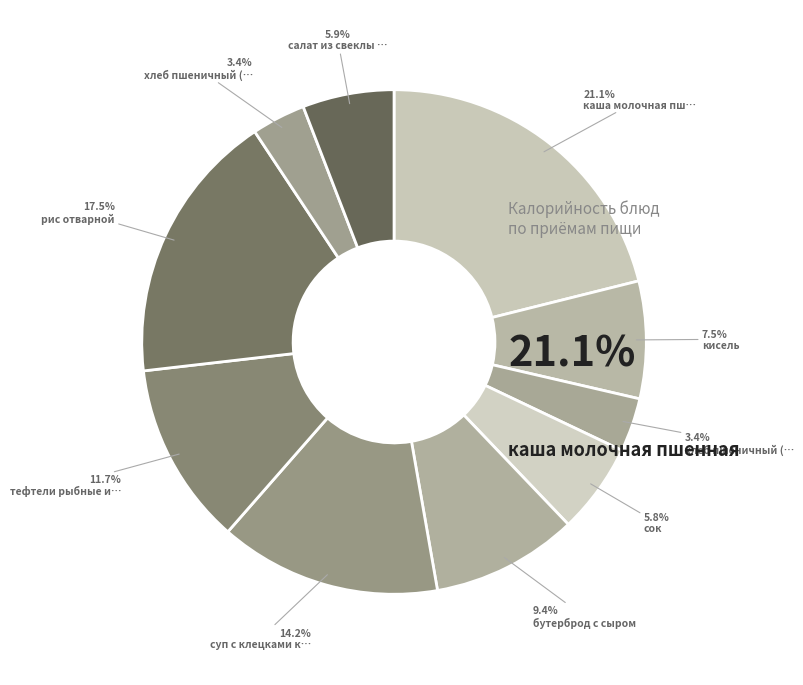

What is the largest slice in the pie chart?

каша молочная пшенная